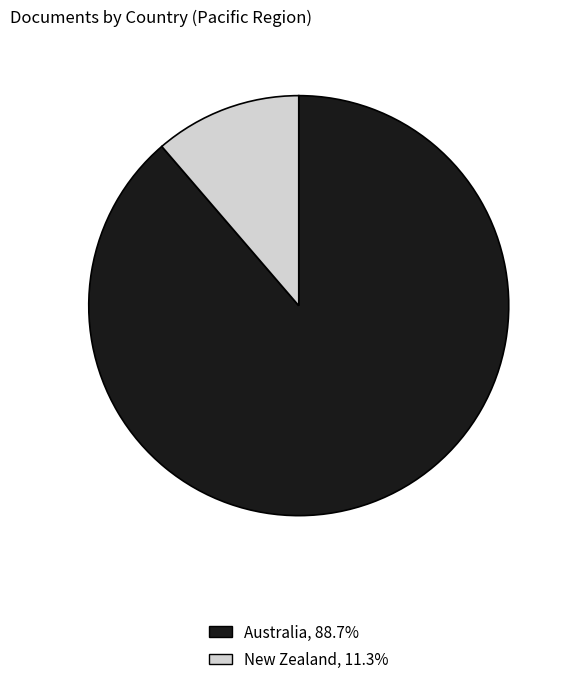

How many segments does this pie chart have?

2